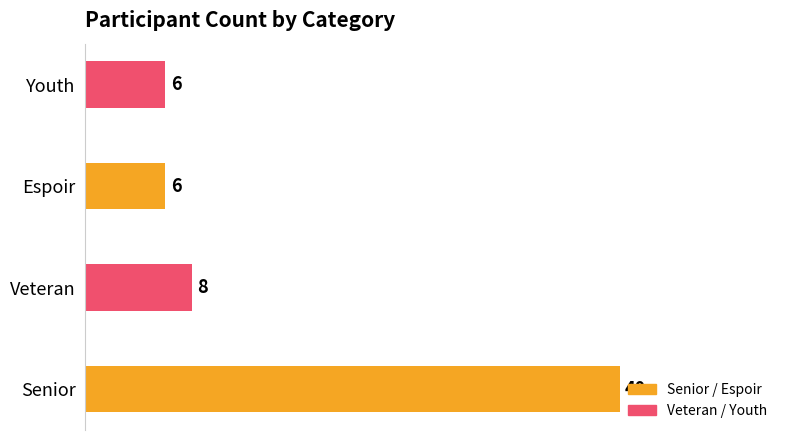

Read the value at Senior, to the nearest 10.

40